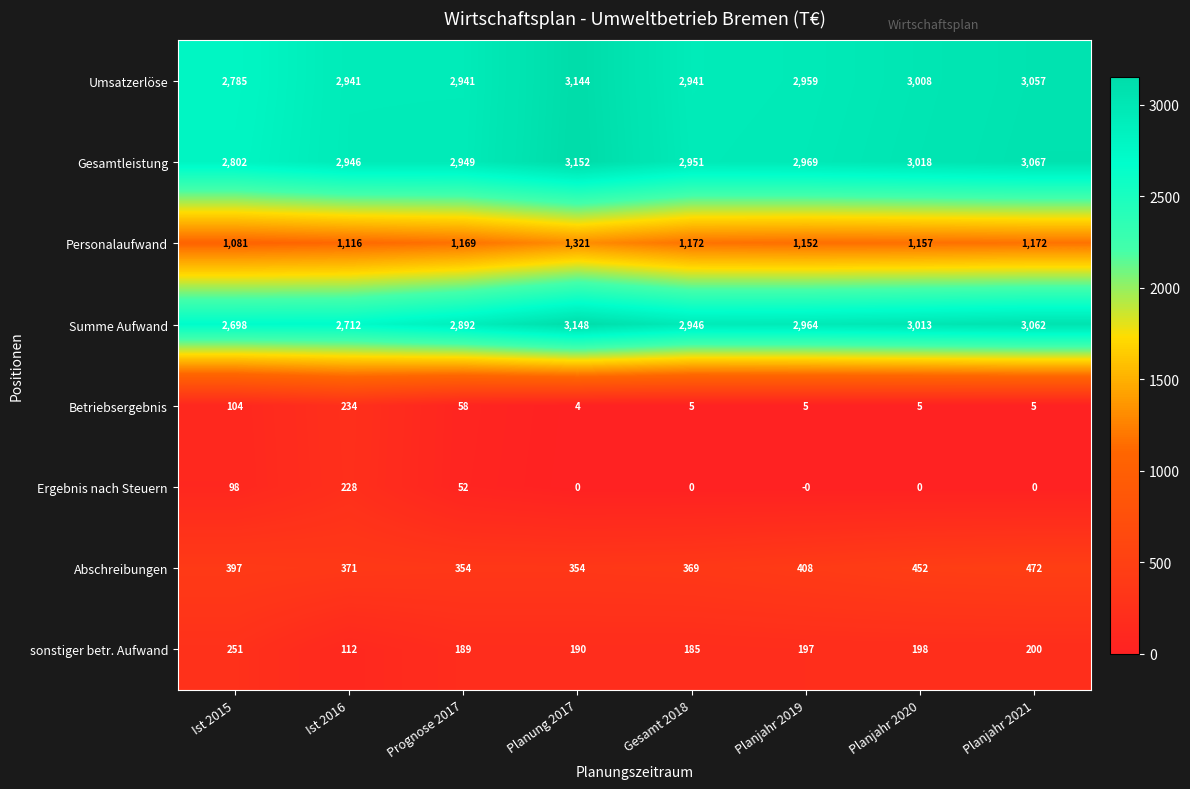

At which category is the sum across all series the highest?

Planung 2017